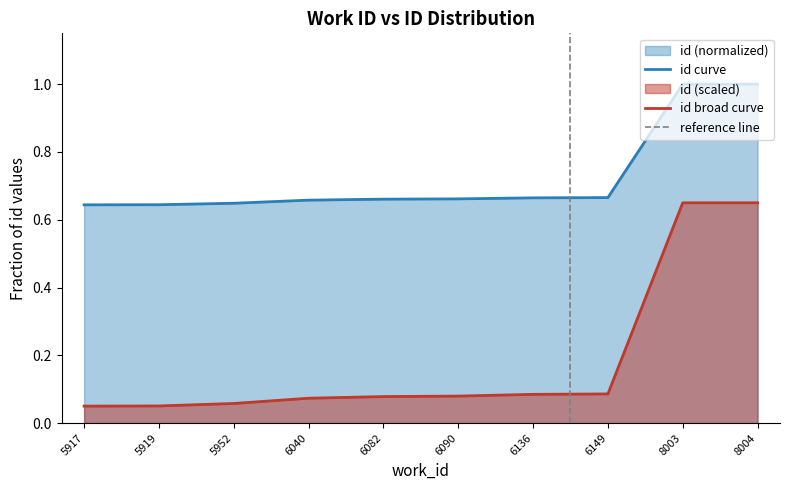

Which category has the highest value across all series?

8004